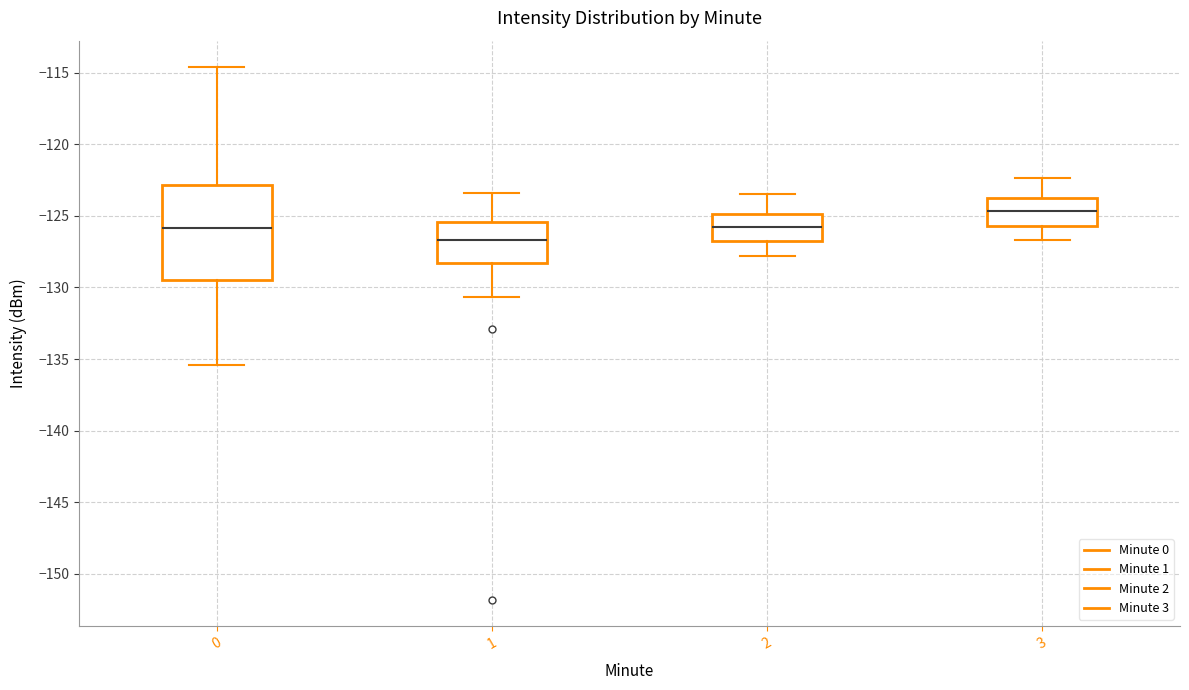

Which box has the lowest median line?

1